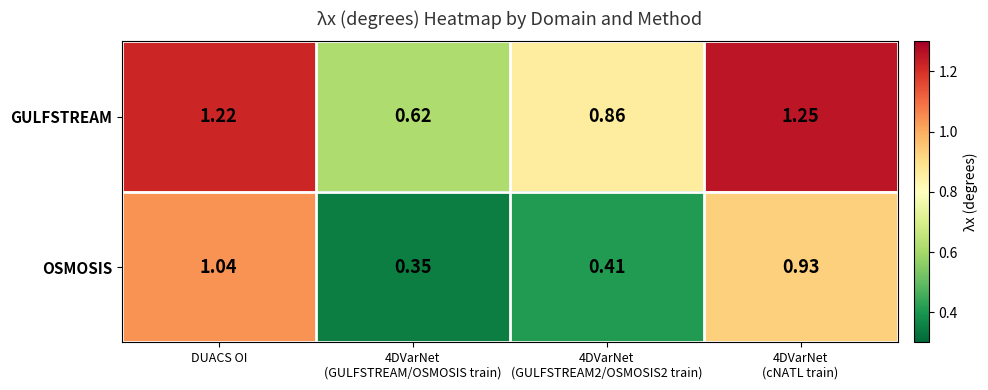

Where does the GULFSTREAM series first go above 1?

DUACS OI